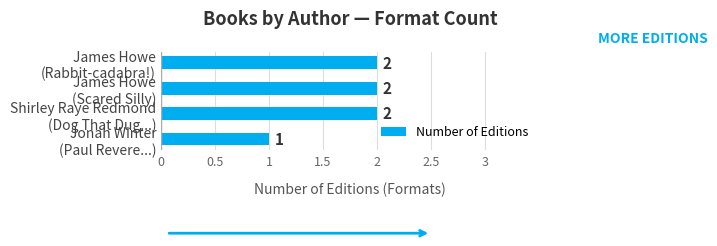

What is the greatest value displayed?

2